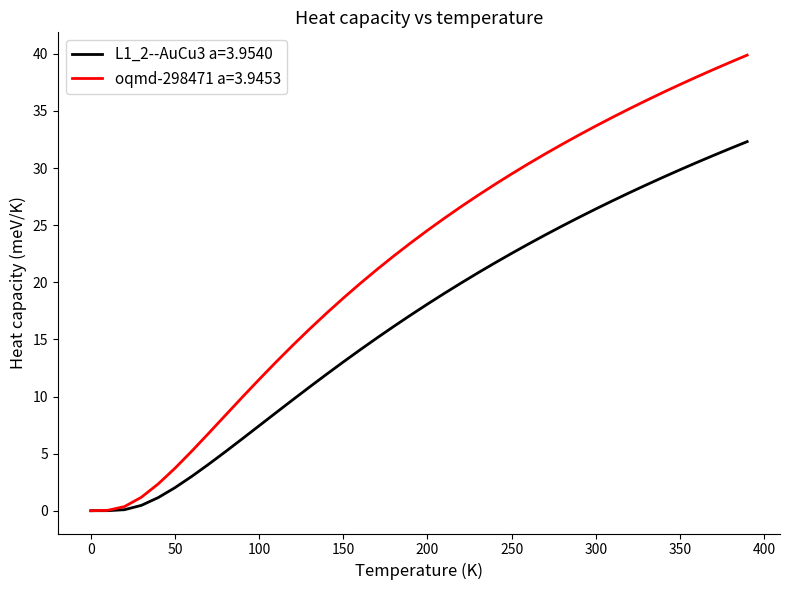

Rank the series by their average value, from lowest to highest.

L1_2--AuCu3 a=3.9540, oqmd-298471 a=3.9453